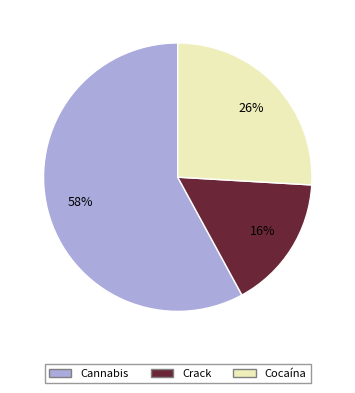

To the nearest percent, what is the average slice percentage?

33%